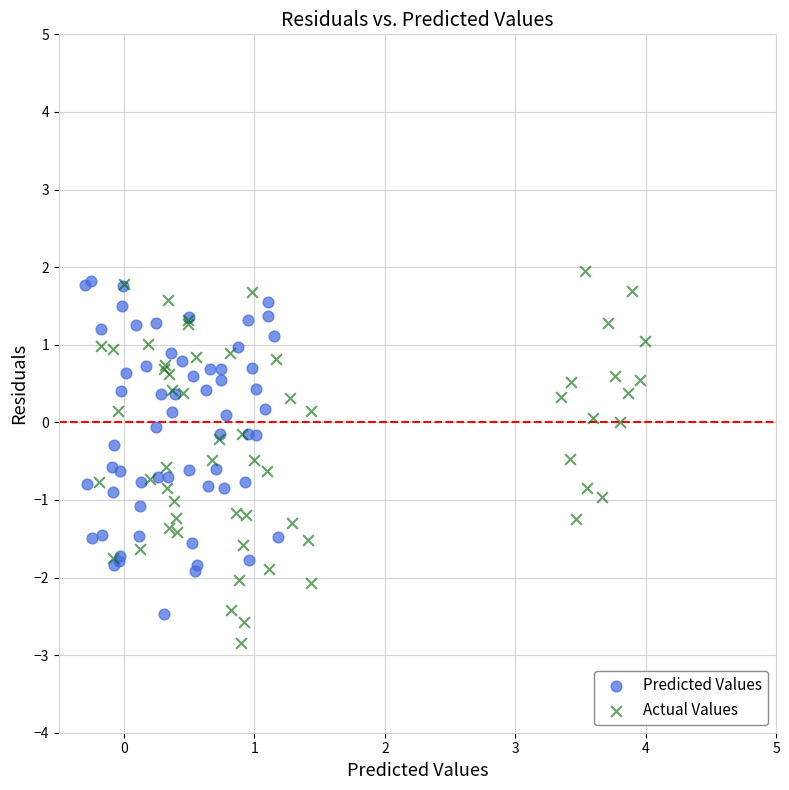

Which series reaches the minimum Y coordinate?

Actual Values